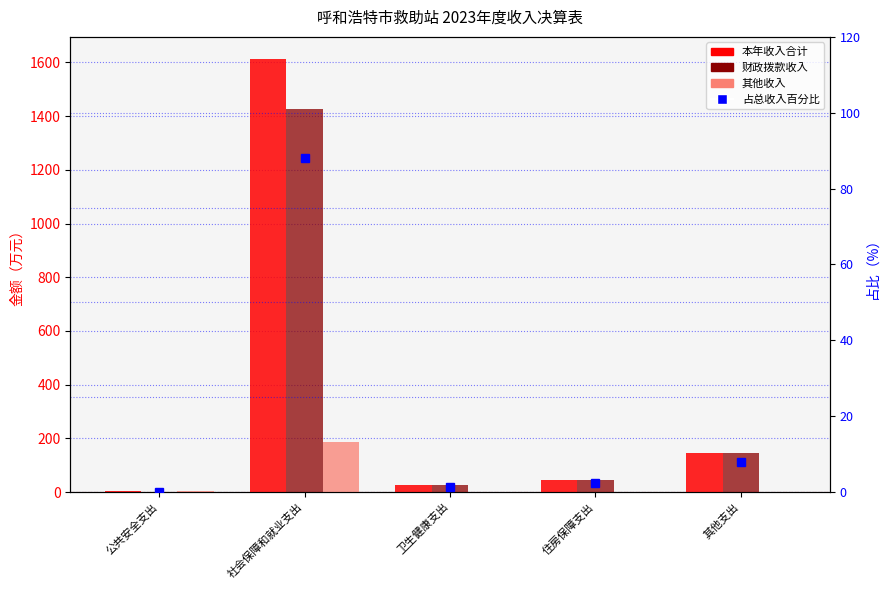

What is the average value of the 其他收入 series?

37.8